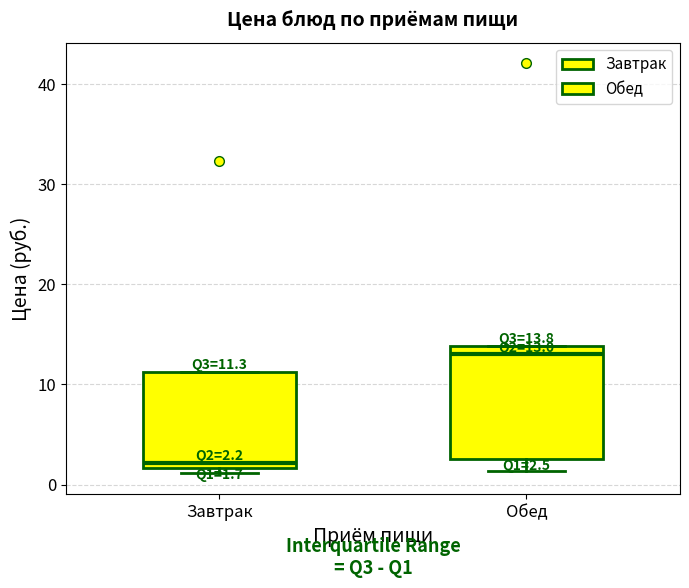

Which box has the lowest median line?

Завтрак